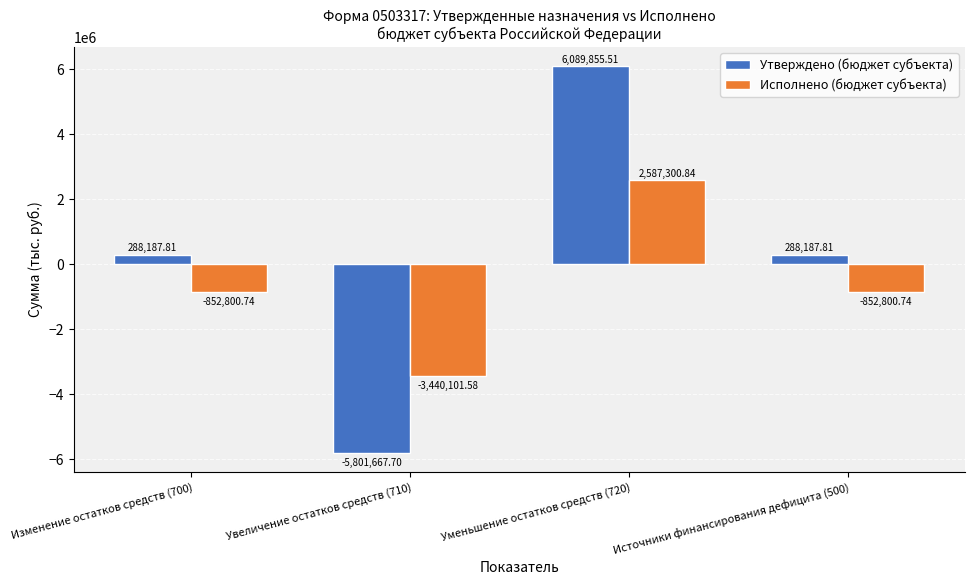

Read the Утверждено (бюджет субъекта) value at Увеличение остатков средств (710).

-5801667.7